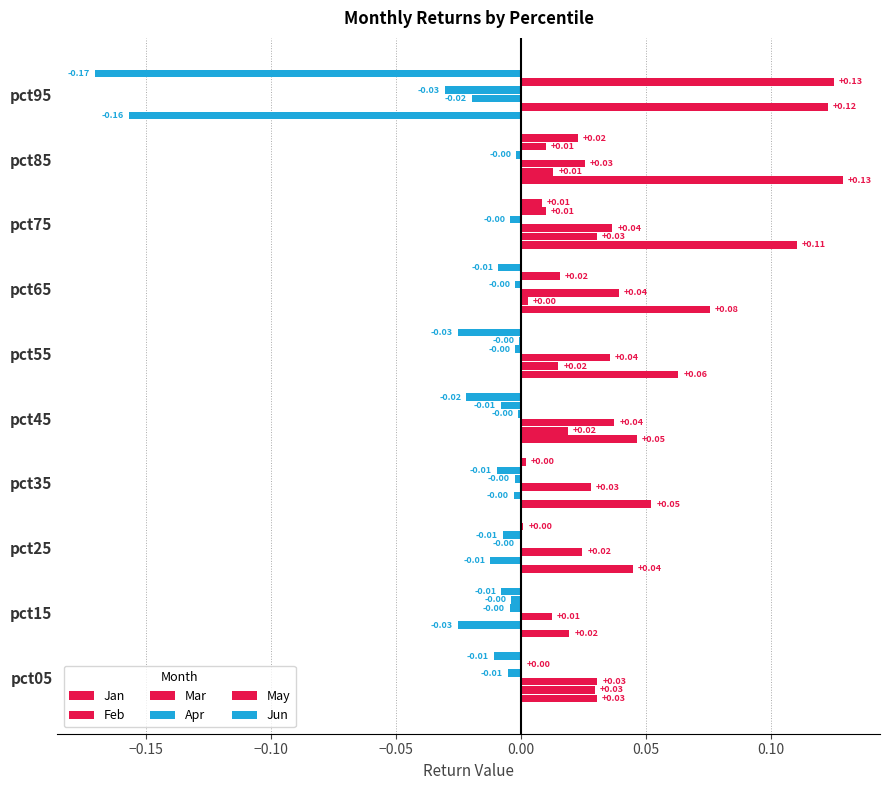

How many values in the Jan series exceed 0?

9